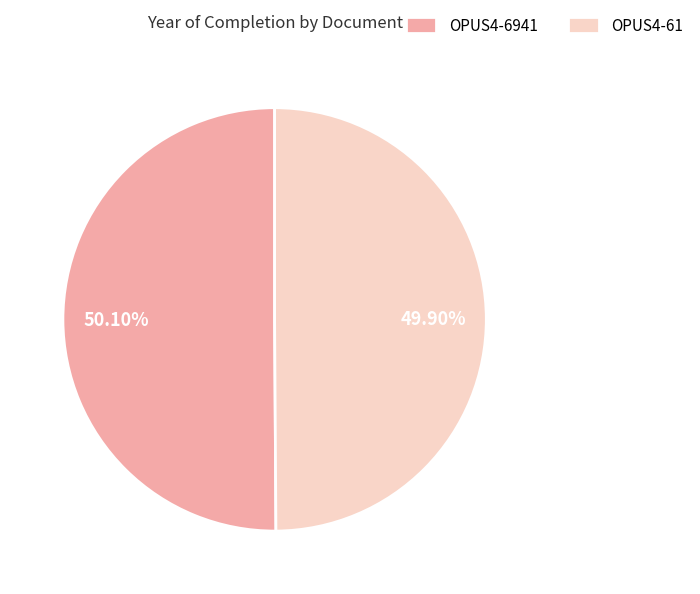

What is the ratio of the value at OPUS4-6941 to the value at OPUS4-61?

1.0